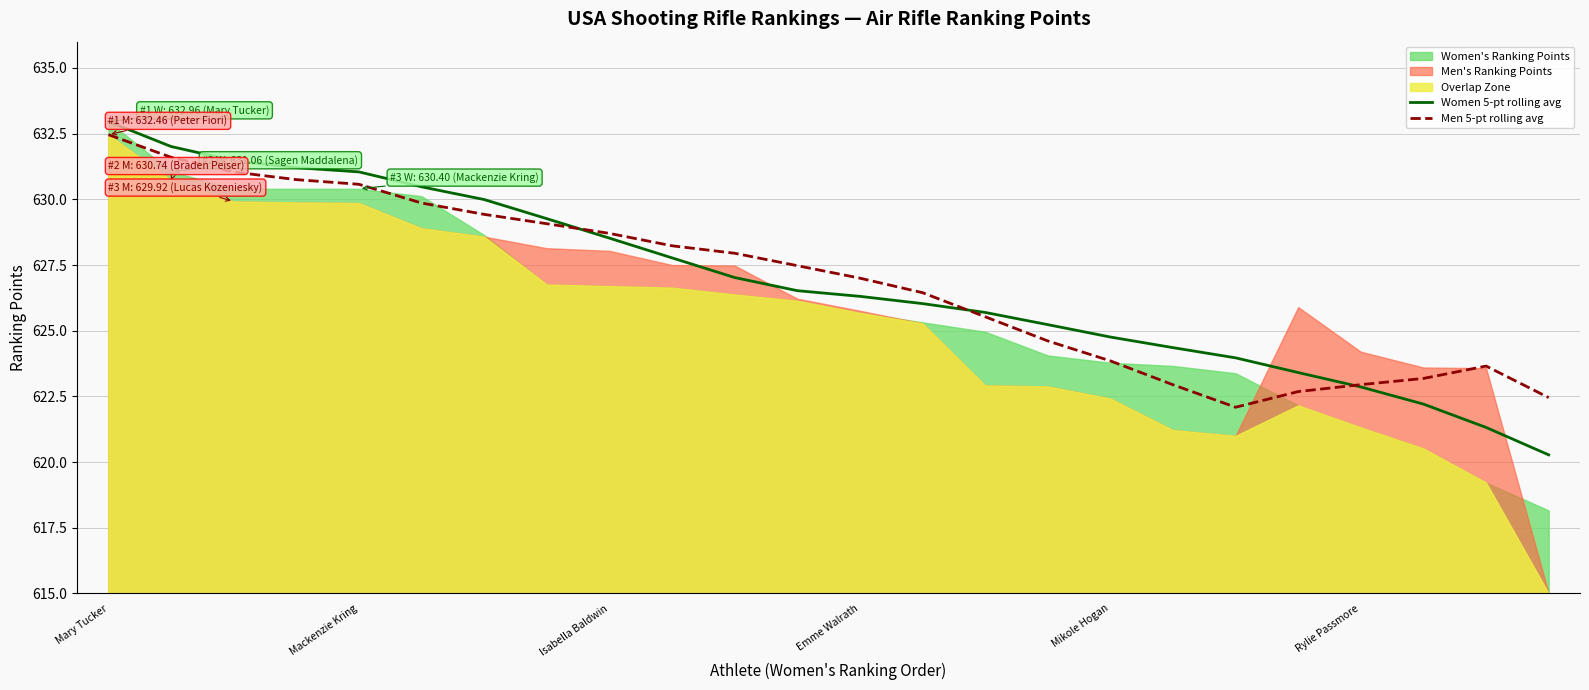

Reading left to right, list all the values displayed in this chart.

Women 5-pt rolling avg: 633.0	632.0	631.5	631.2	631.0	630.5	630.0	629.3	628.5	627.8	627.0	626.5	626.3	626.0	625.7	625.2	624.8	624.4	624.0	623.4	622.9	622.2	621.3	620.3
Men 5-pt rolling avg: 632.5	631.6	631.0	630.8	630.6	629.9	629.4	629.1	628.7	628.2	627.9	627.5	627.0	626.4	625.5	624.6	623.9	622.9	622.1	622.7	622.9	623.2	623.7	622.5